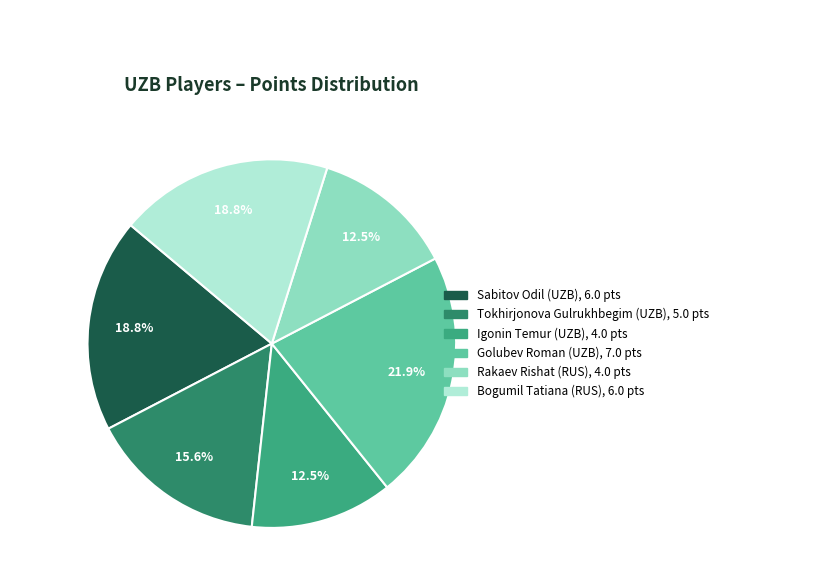

Which category has the biggest portion of the pie?

Golubev Roman (UZB)